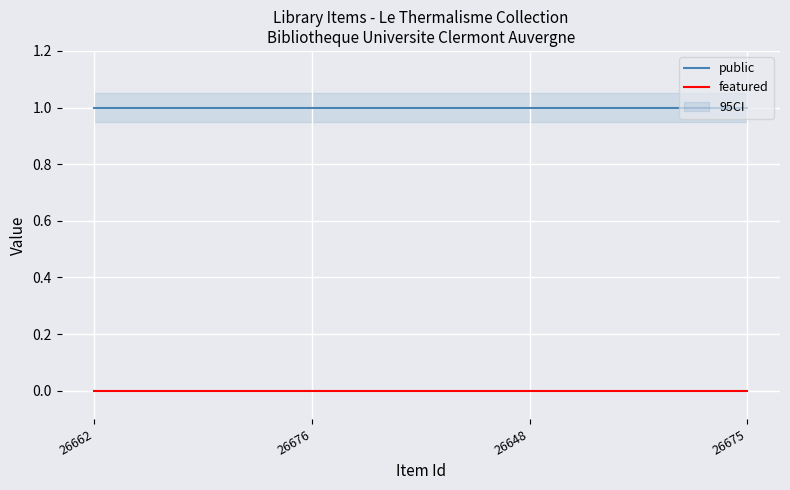

True or false: public and featured cross at least once.

False